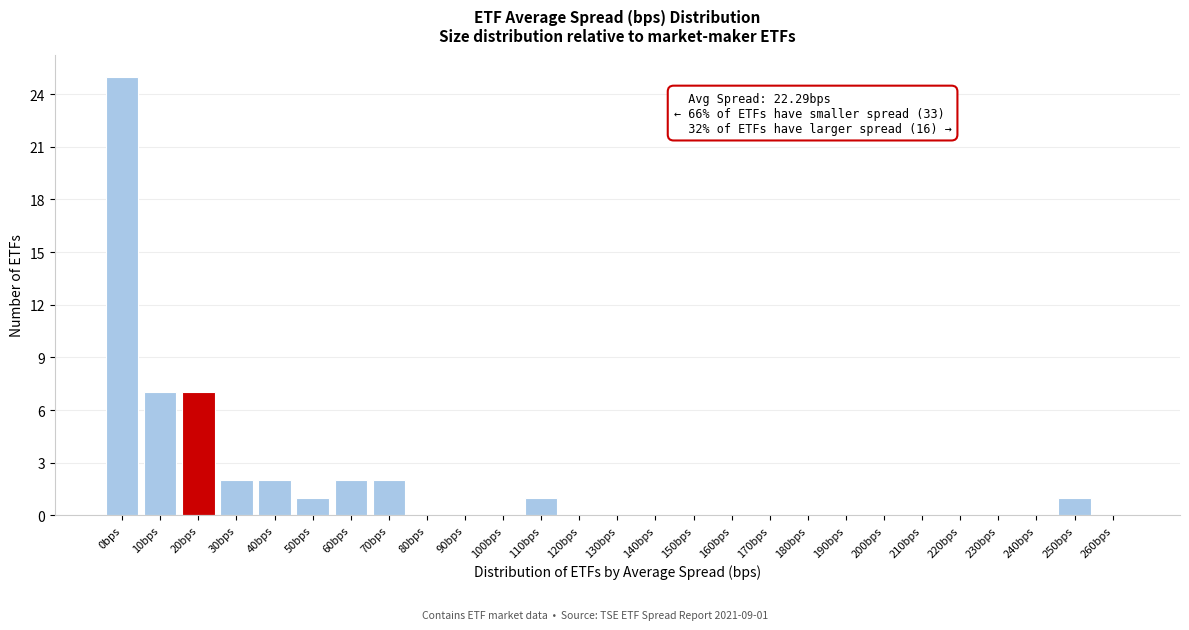

Reading right to left, what are all the values shown in this chart?

260bps=0	250bps=1	240bps=0	230bps=0	220bps=0	210bps=0	200bps=0	190bps=0	180bps=0	170bps=0	160bps=0	150bps=0	140bps=0	130bps=0	120bps=0	110bps=1	100bps=0	90bps=0	80bps=0	70bps=2	60bps=2	50bps=1	40bps=2	30bps=2	20bps=7	10bps=7	0bps=25